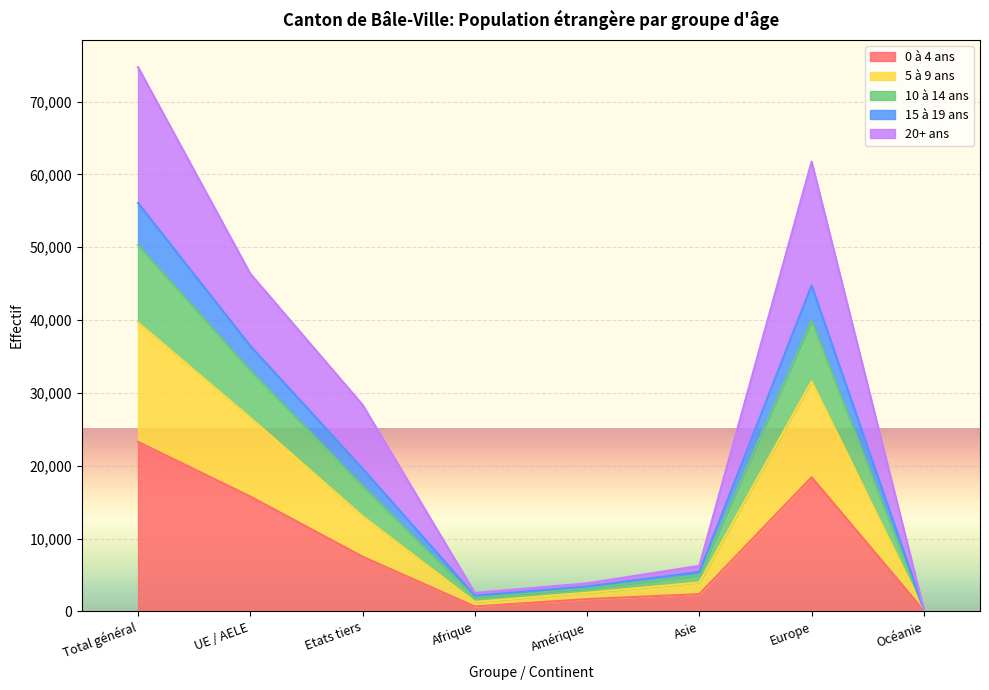

At which category does 5 à 9 ans reach its first local peak?

Europe